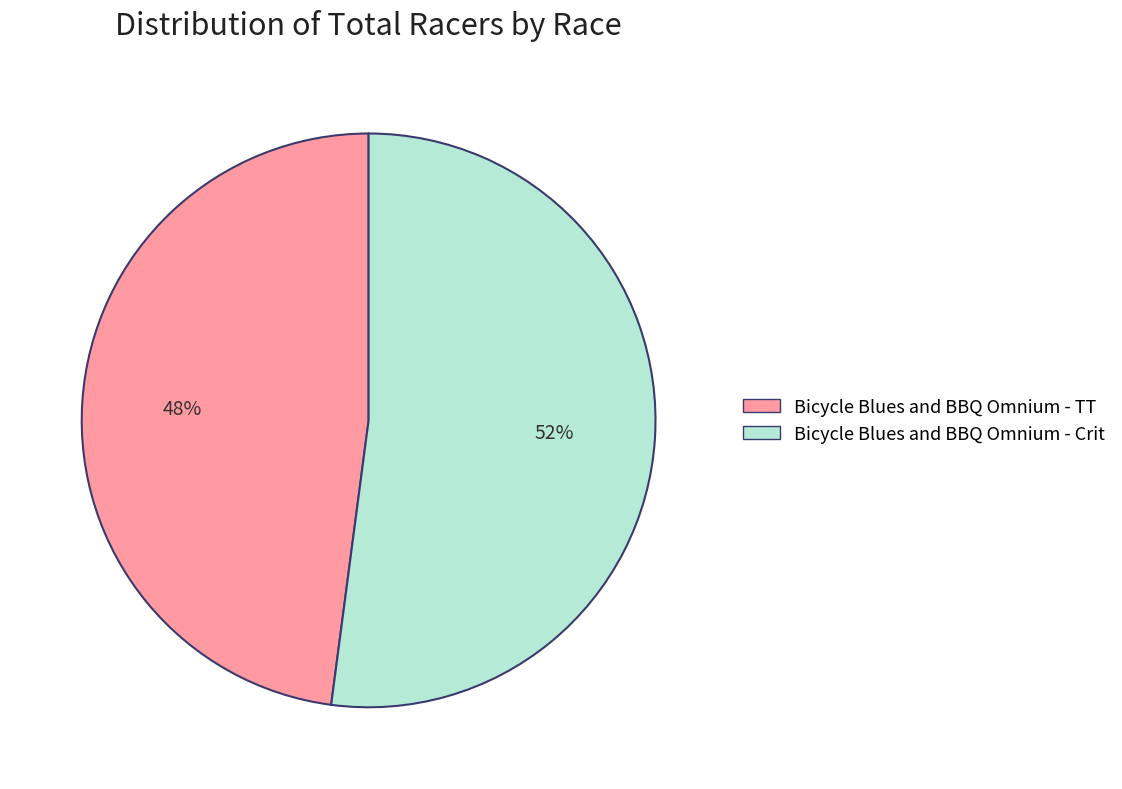

To the nearest percent, what is the difference between the Bicycle Blues and BBQ Omnium - TT and Bicycle Blues and BBQ Omnium - Crit slice percentages?

4%